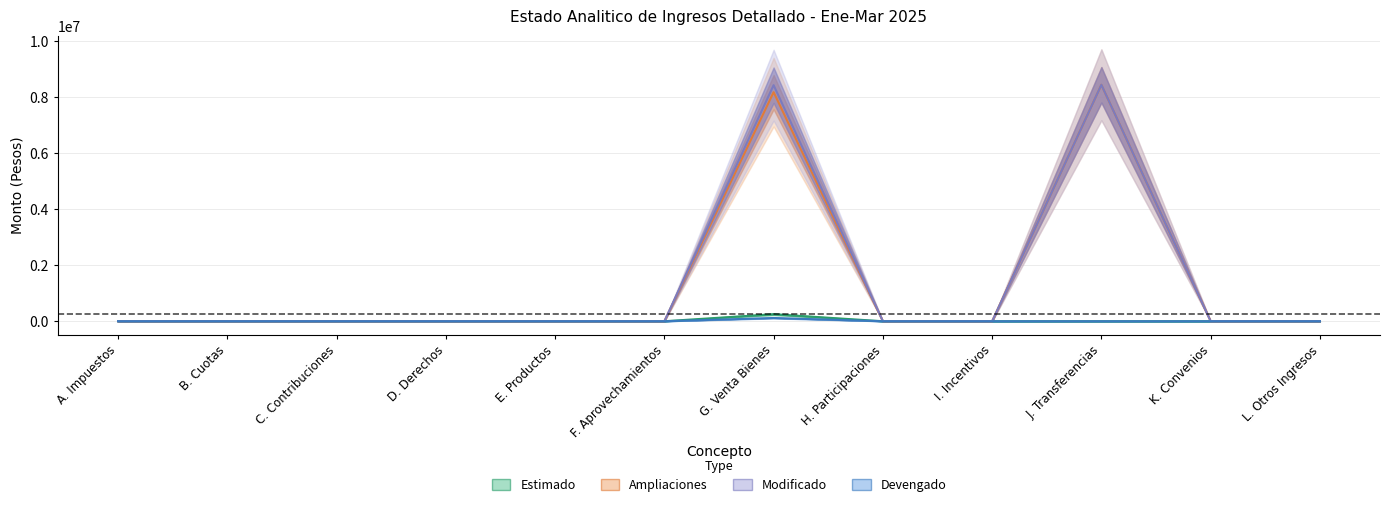

At how many categories does at least one series exceed 6514181?

2